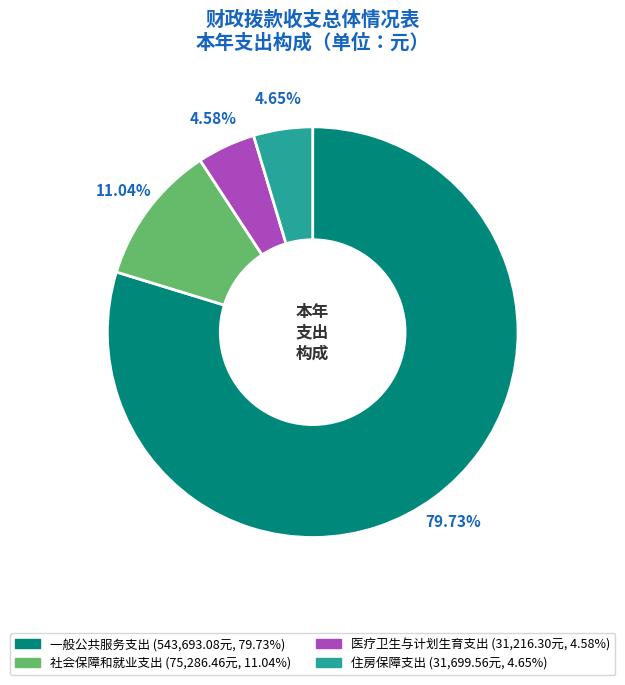

What is the majority slice?

一般公共服务支出